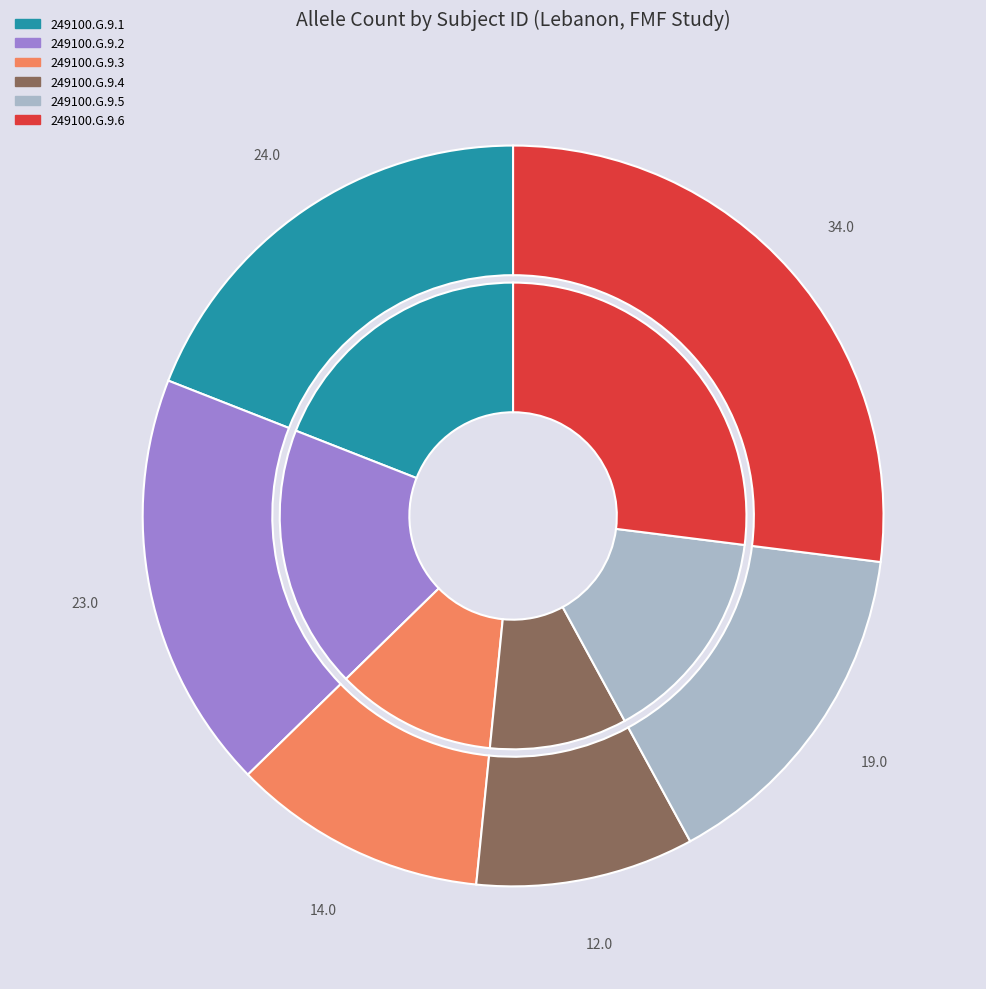

To the nearest percent, what is the difference between the largest and smallest slice percentages?

17%